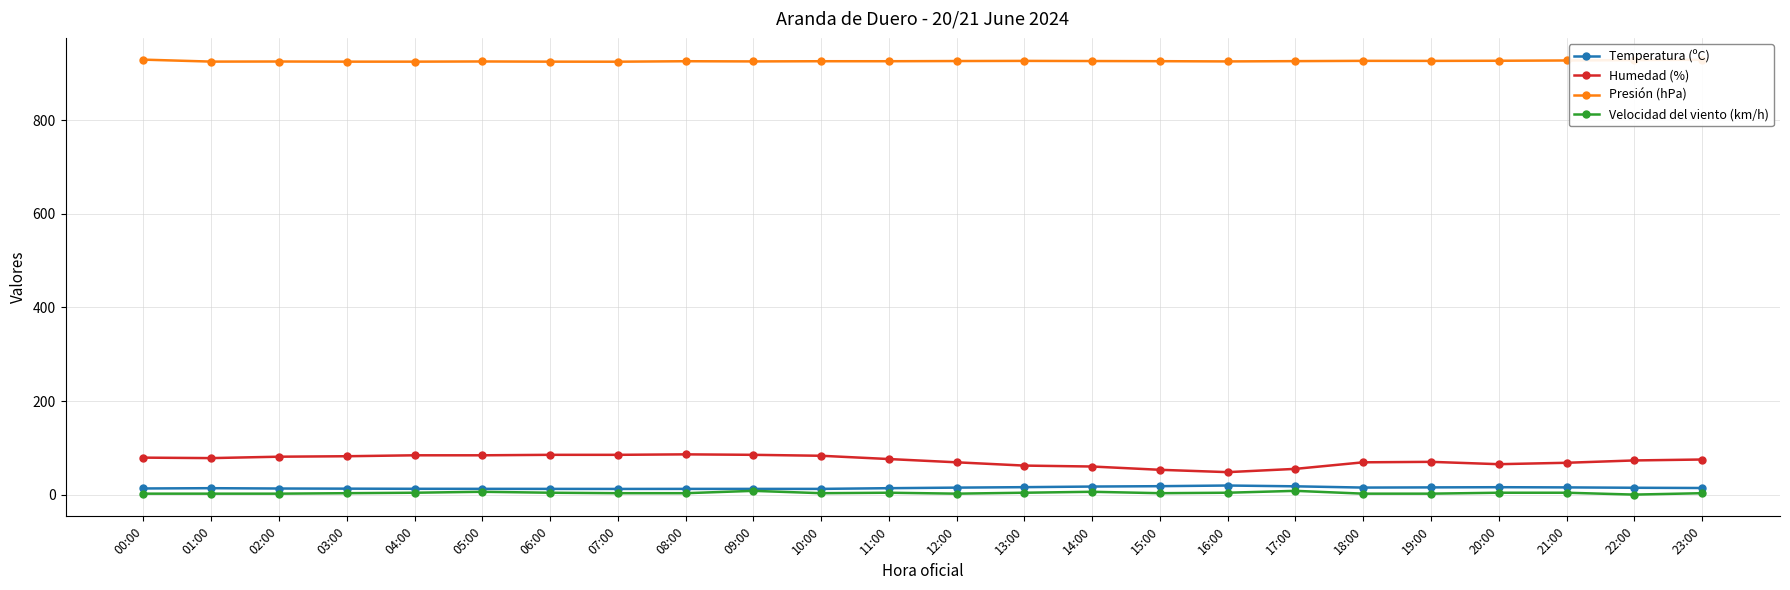

True or false: Presión (hPa) has more than 0 points higher than both neighbors.

True